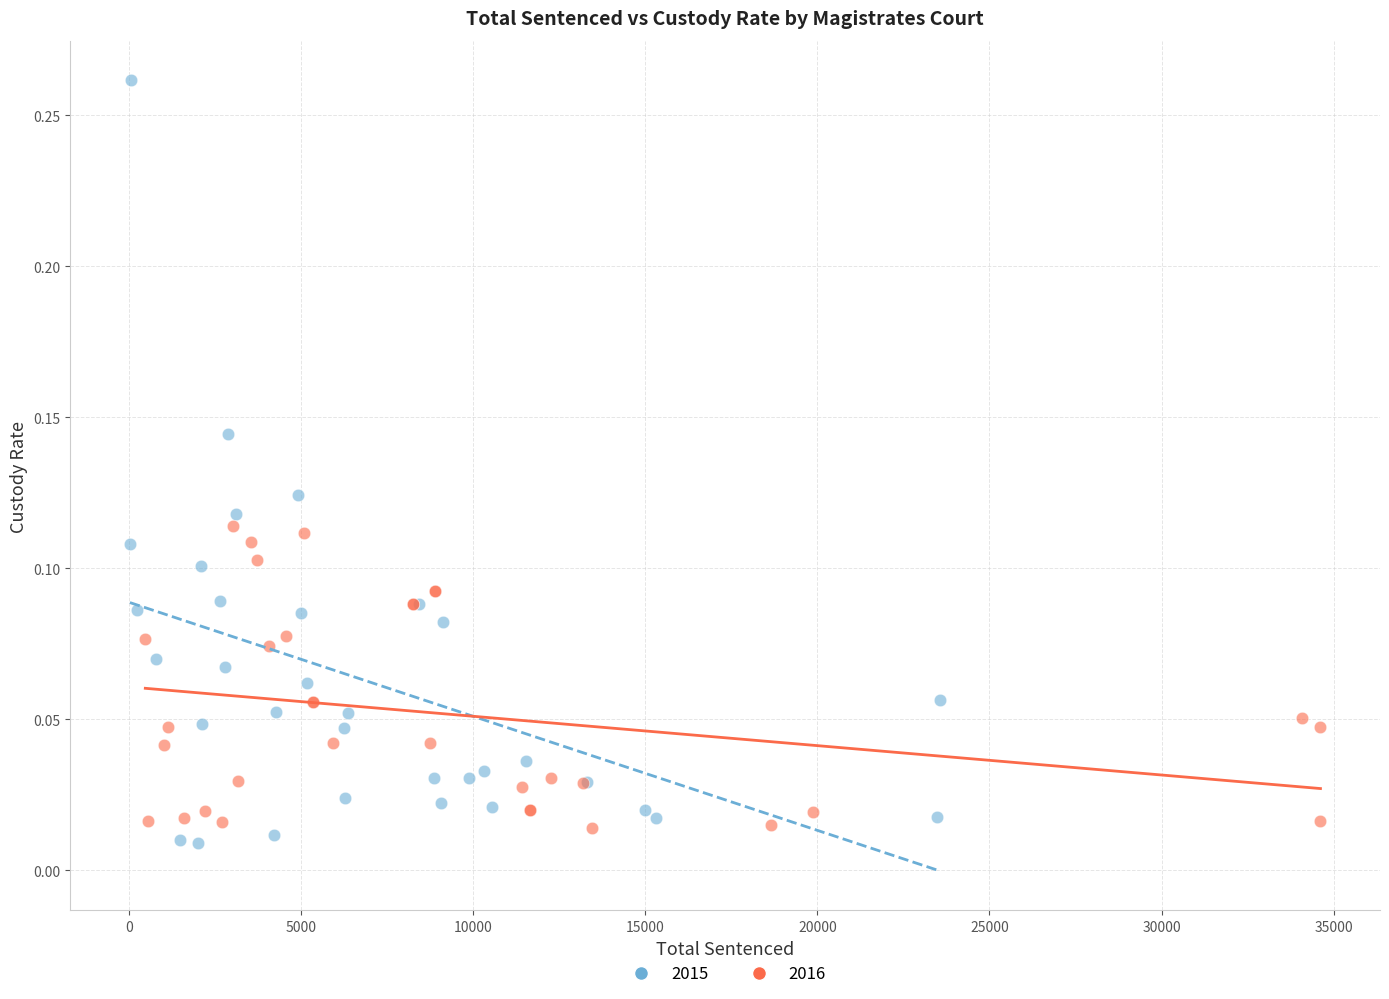

Which series reaches the maximum Y coordinate?

2015